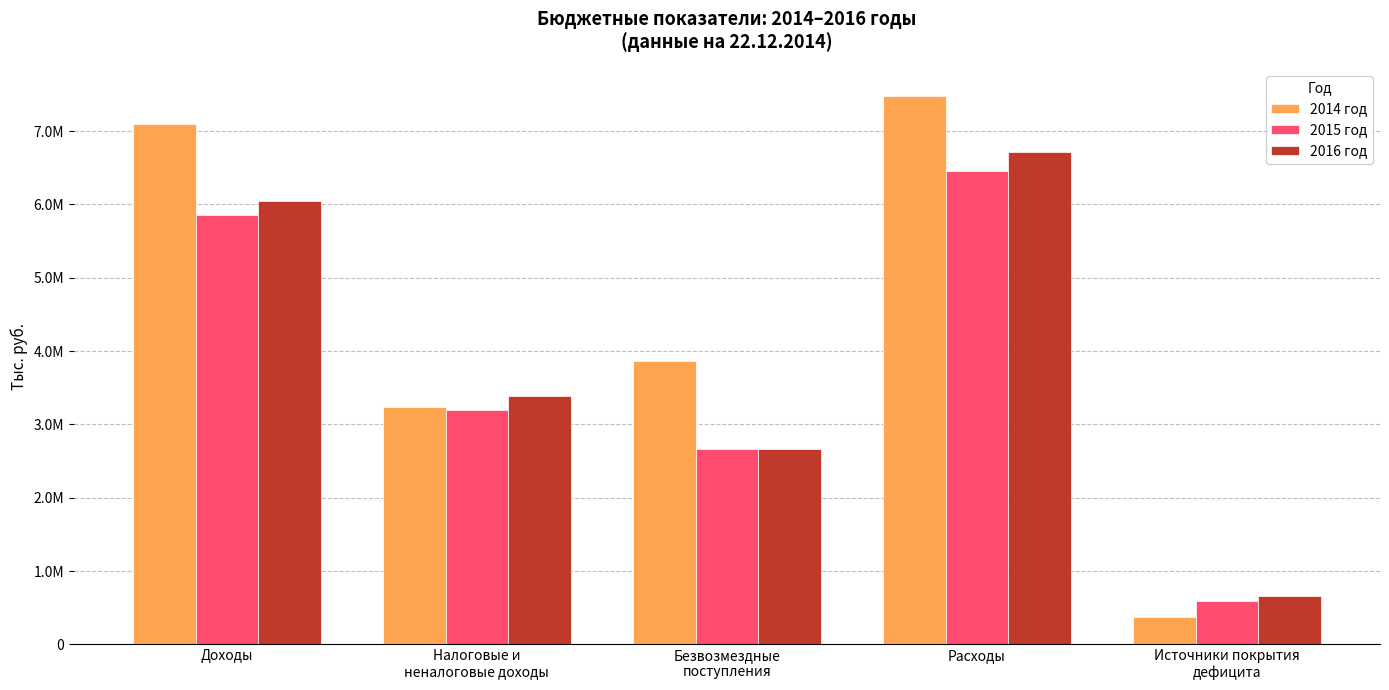

Reading left to right, list all the values displayed in this chart.

2014 год: 7098875.4	3234501.3	3864374.1	7474160.4	375285.0
2015 год: 5862103.2	3196869.6	2665233.6	6459774.2	597671.0
2016 год: 6052418.2	3386037.2	2666381.0	6713451.7	661033.5